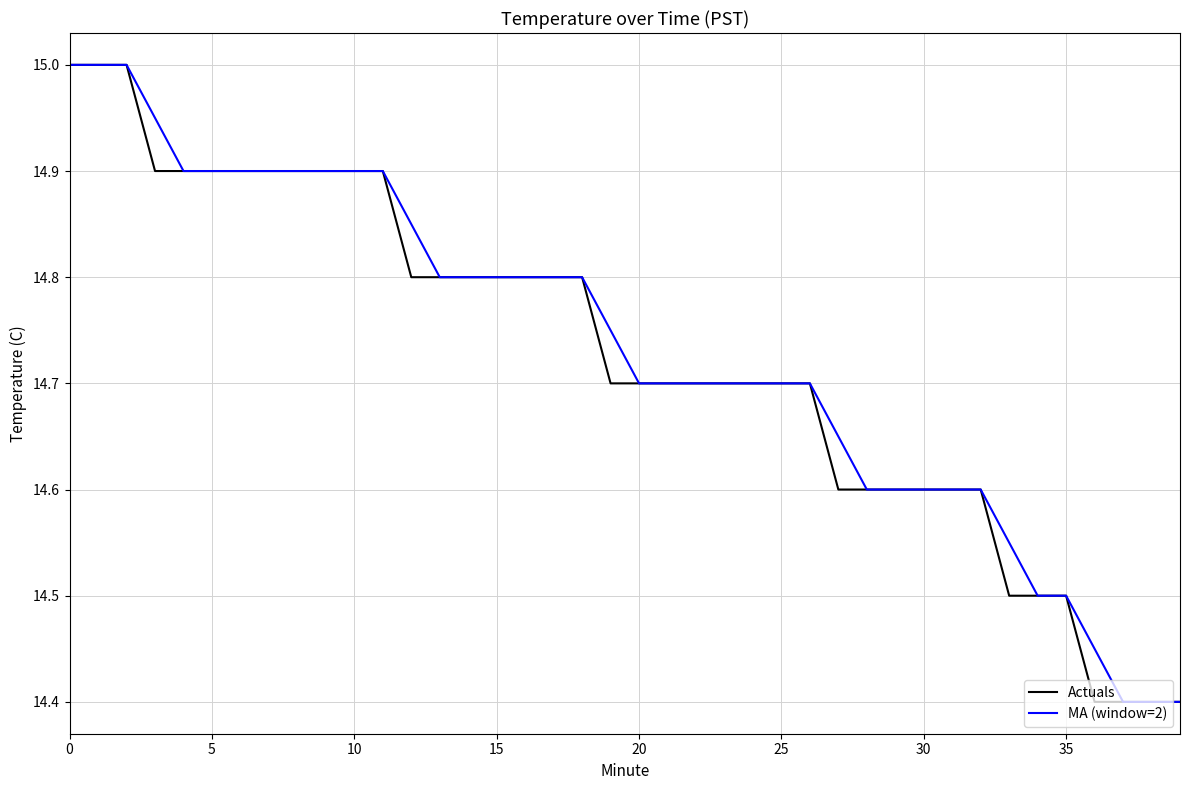

What is the maximum value shown in the chart?

15.0